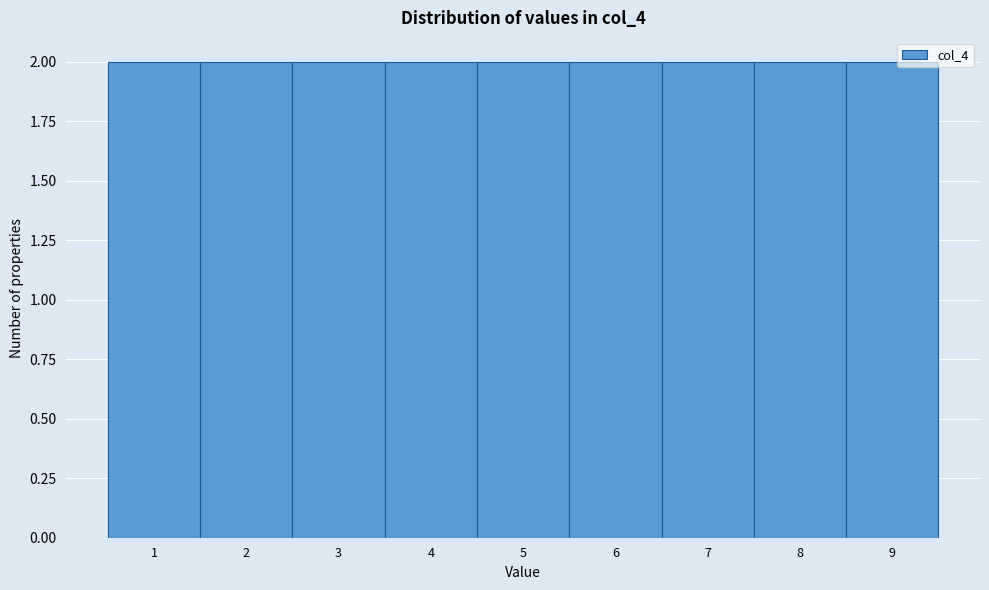

Reading left to right, list every bar in this chart as the range it spans on the x-axis followed by its height. The values are not printed on the chart, so give them approximately, as read against the axis.

0.5 to 1.5: 2
1.5 to 2.5: 2
2.5 to 3.5: 2
3.5 to 4.5: 2
4.5 to 5.5: 2
5.5 to 6.5: 2
6.5 to 7.5: 2
7.5 to 8.5: 2
8.5 to 9.5: 2